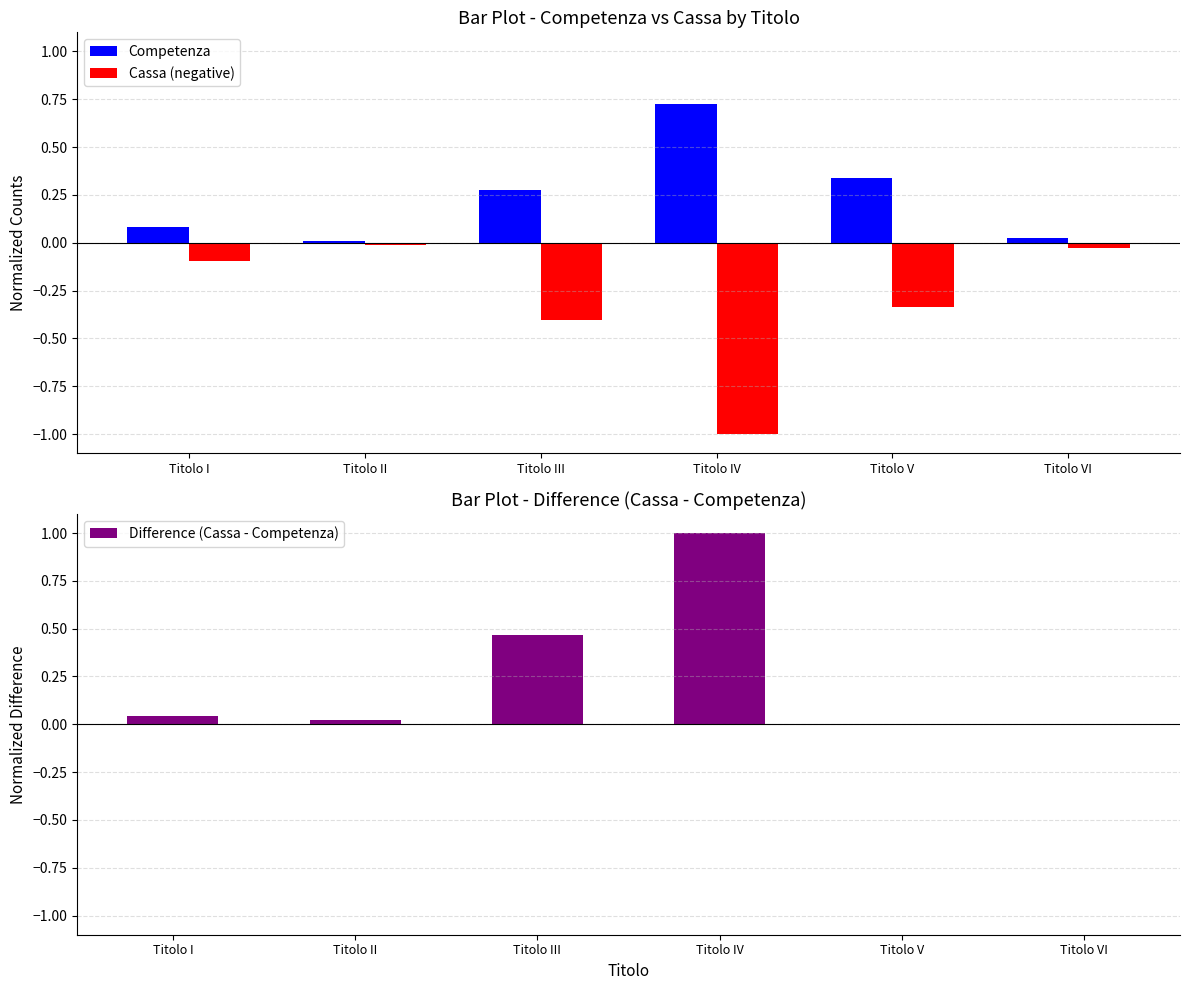

Which series has the largest range (max minus min)?

Difference (Cassa - Competenza)